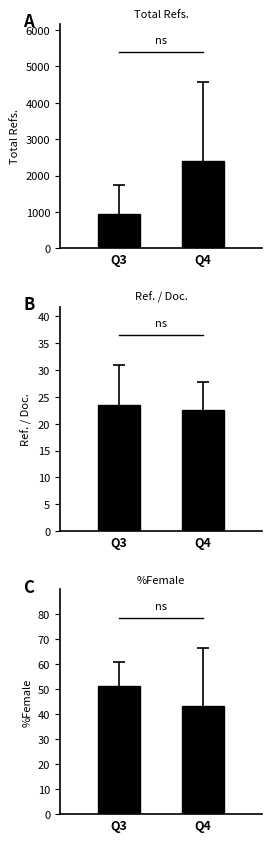

How many data points in Total Refs. are less than 2401?

1